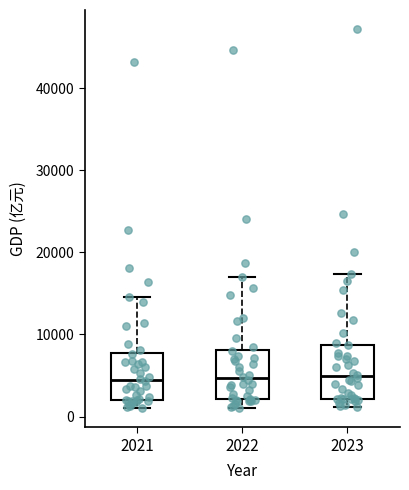

Where does the median line of the box at x = 2023 sit on the y-axis? The values are not printed on the chart, so give them approximately, as read against the axis.

5000